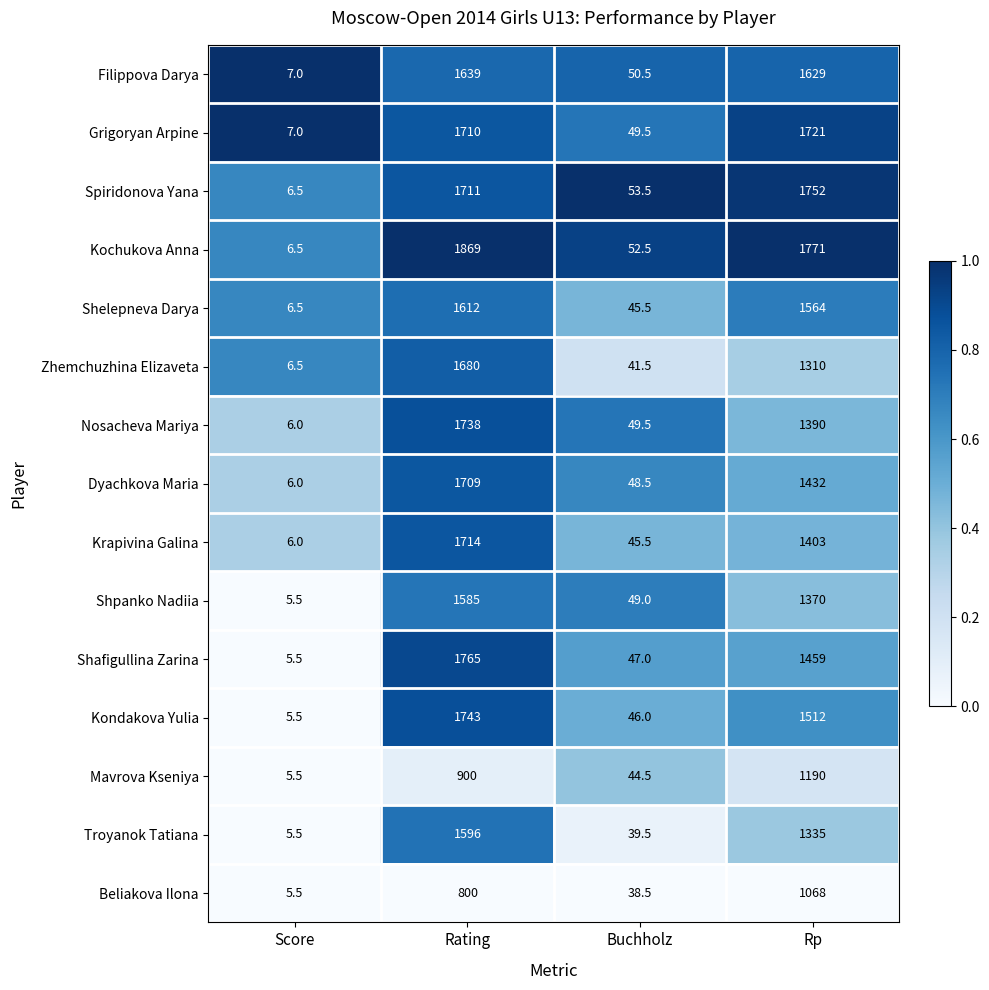

The Grigoryan Arpine series shows 49.5 at Buchholz. True or false?

True